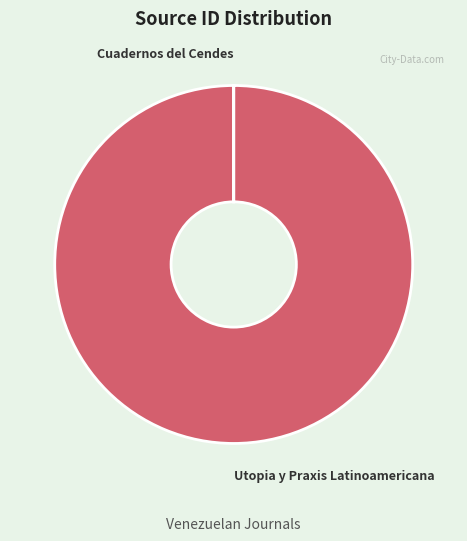

What is the majority slice?

Utopia y Praxis Latinoamericana